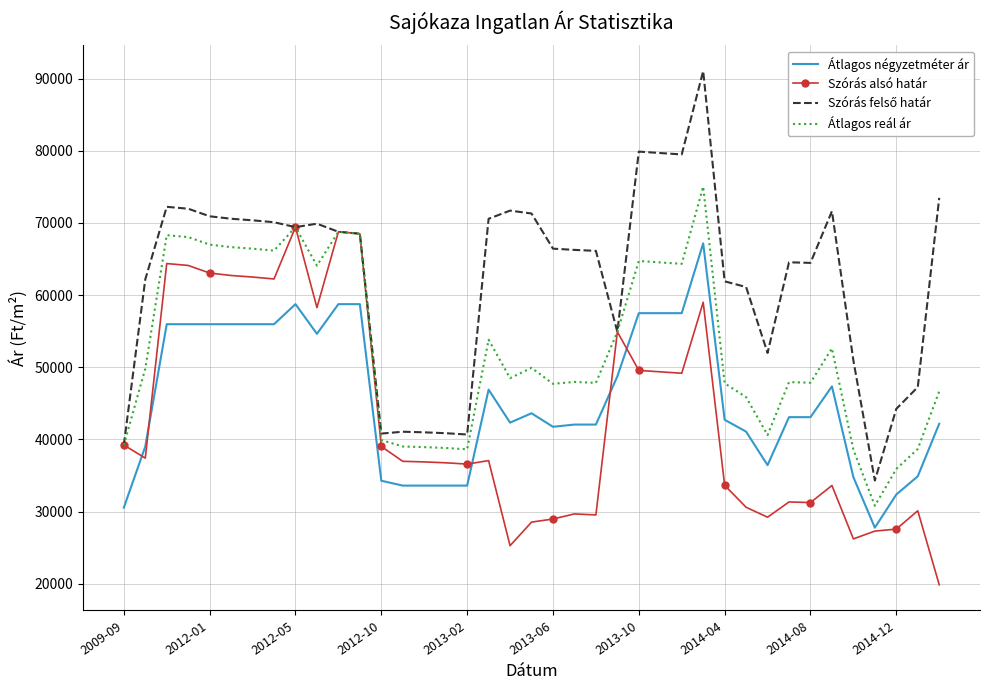

True or false: Átlagos reál ár and Átlagos négyzetméter ár cross at least once.

False